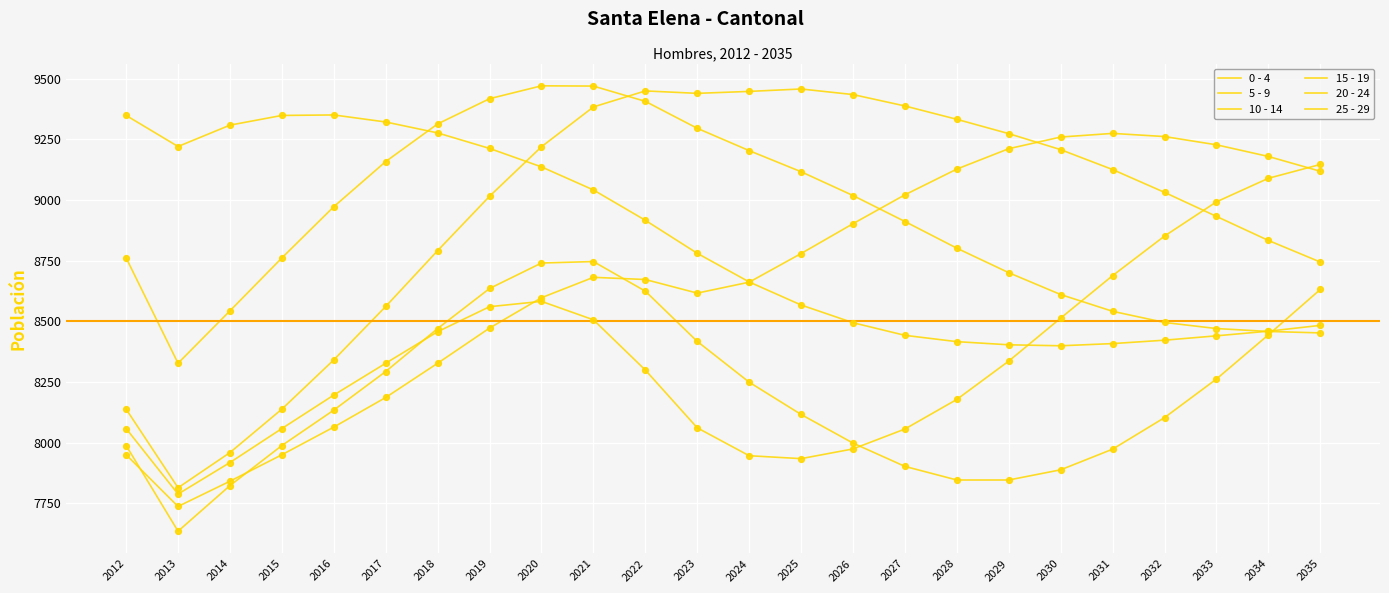

At how many categories does at least one series exceed 8668?

24